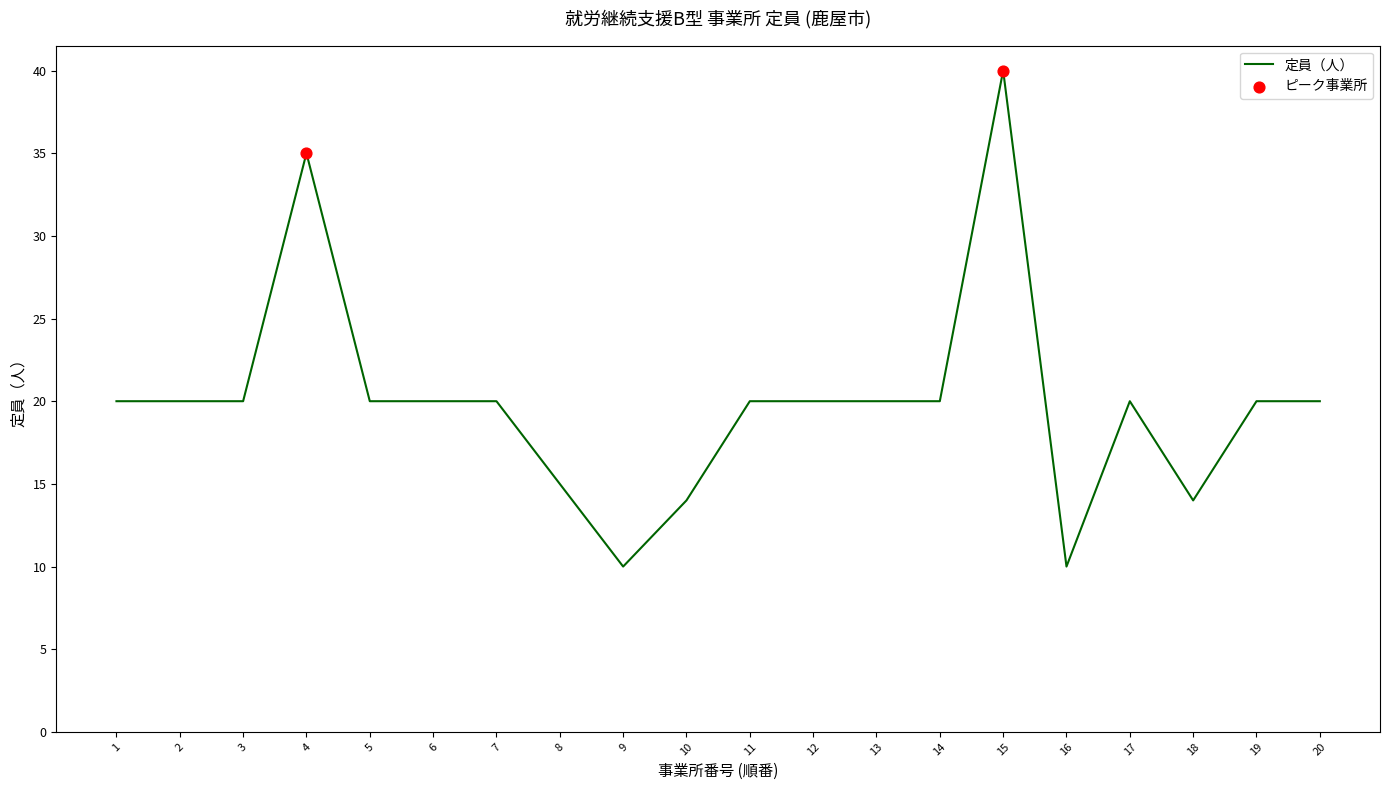

Approximately how many times larger is the value at 16 compared to 12?

0.5